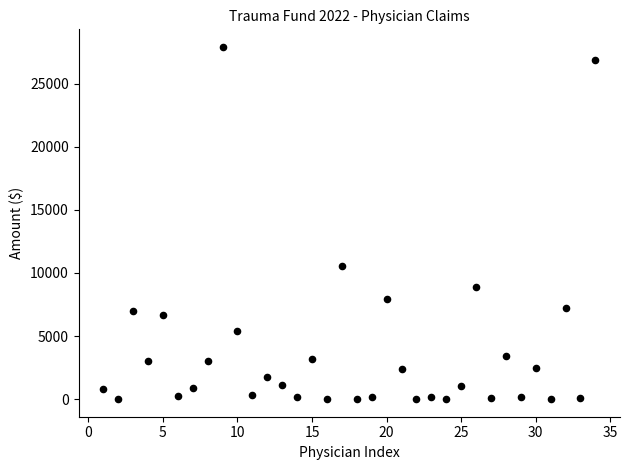

What Y value in the scatter plot is closest to 13952?

10530.0